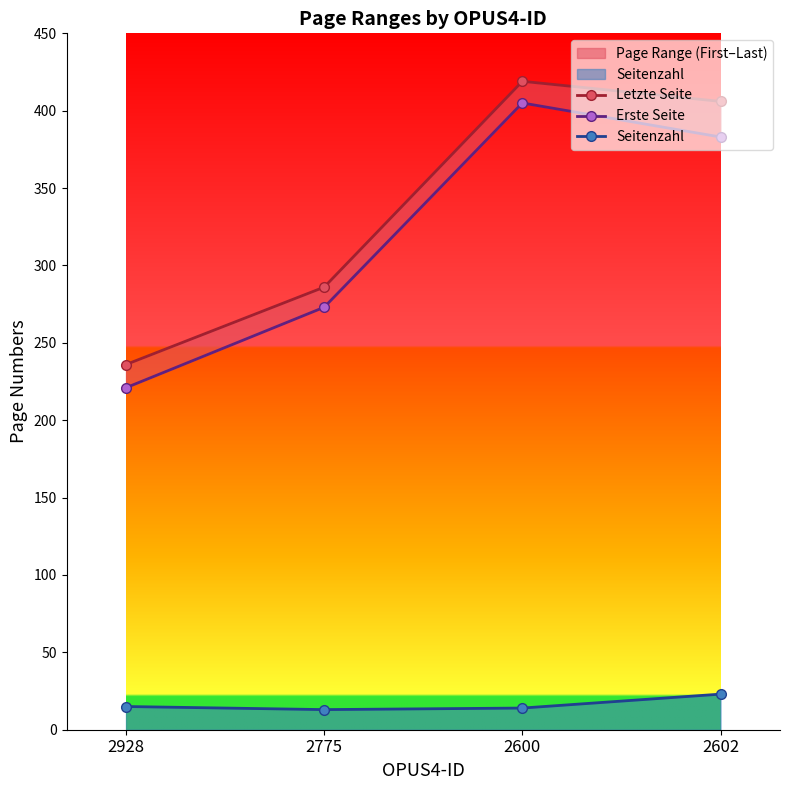

At which category is the sum across all series the highest?

2600